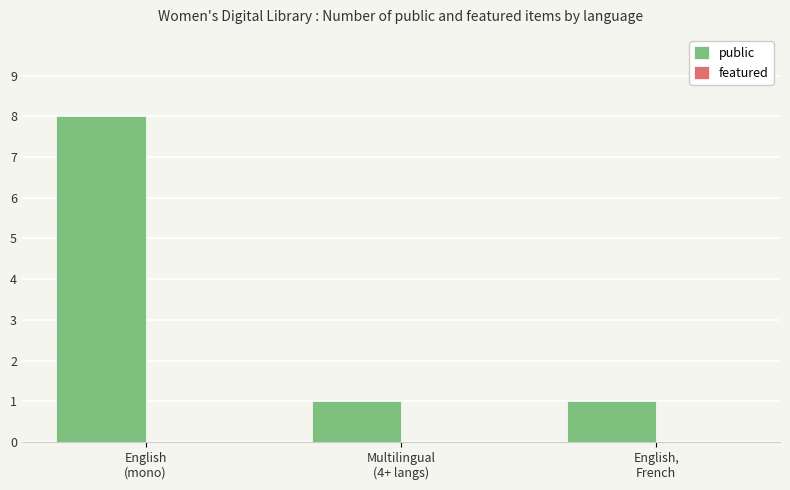

What is the value of the 3rd bar from the left?

1